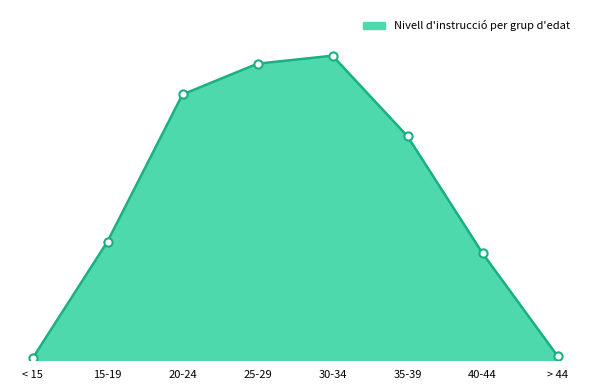

Between < 15 and 35-39, which is larger?

35-39